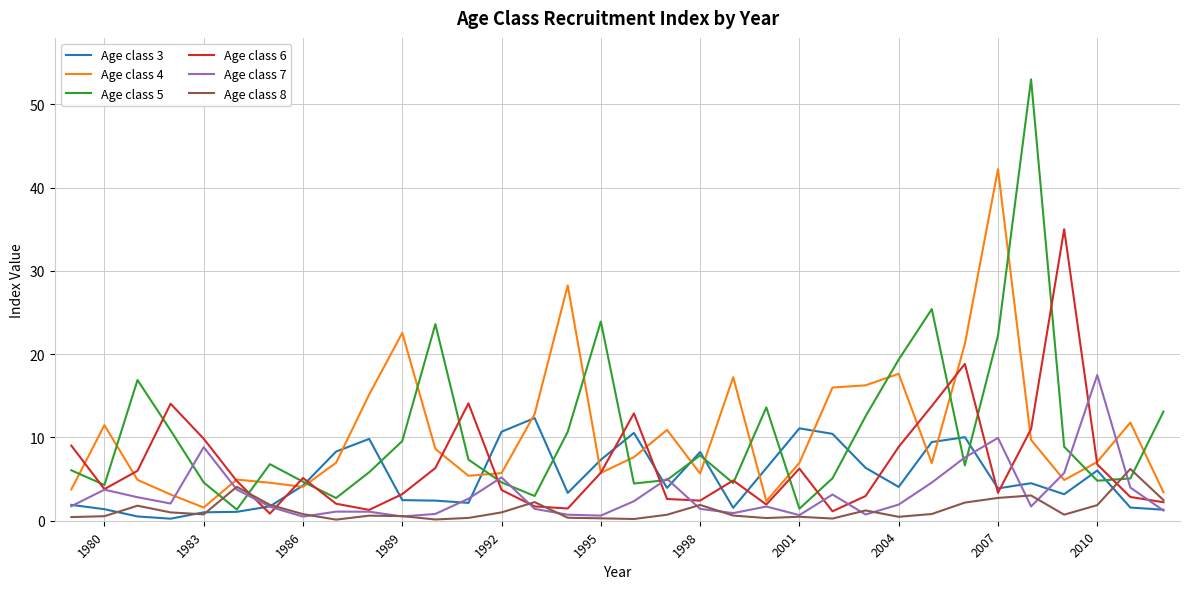

What is the maximum value shown in the chart?

53.0